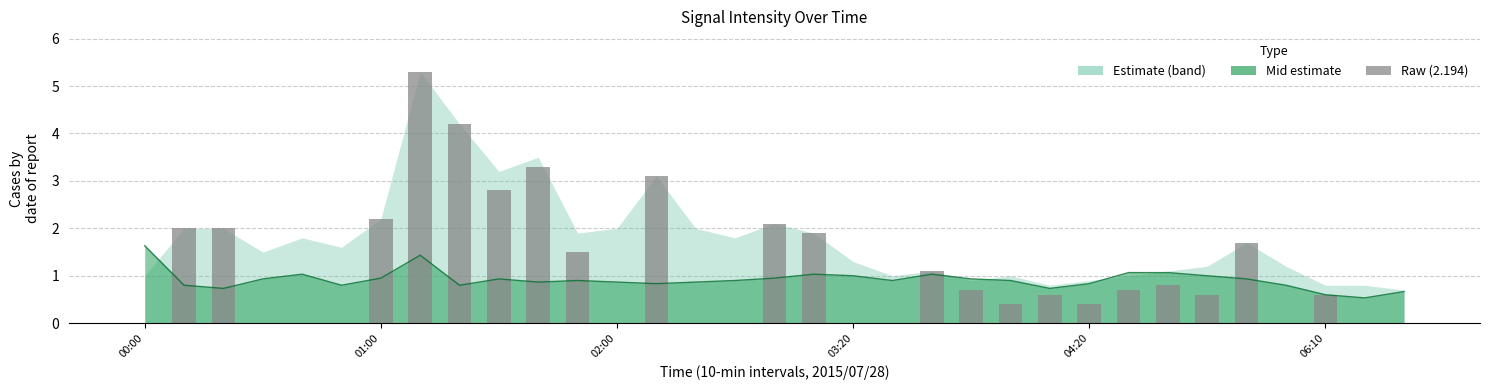

How many data points in 2.194 (raw) are above 0?

21